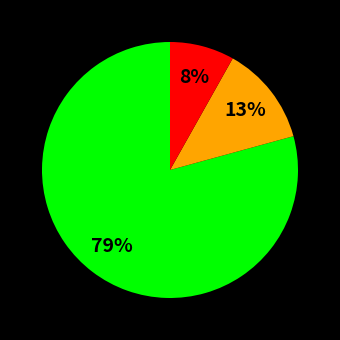

How many slices are in this pie chart?

3